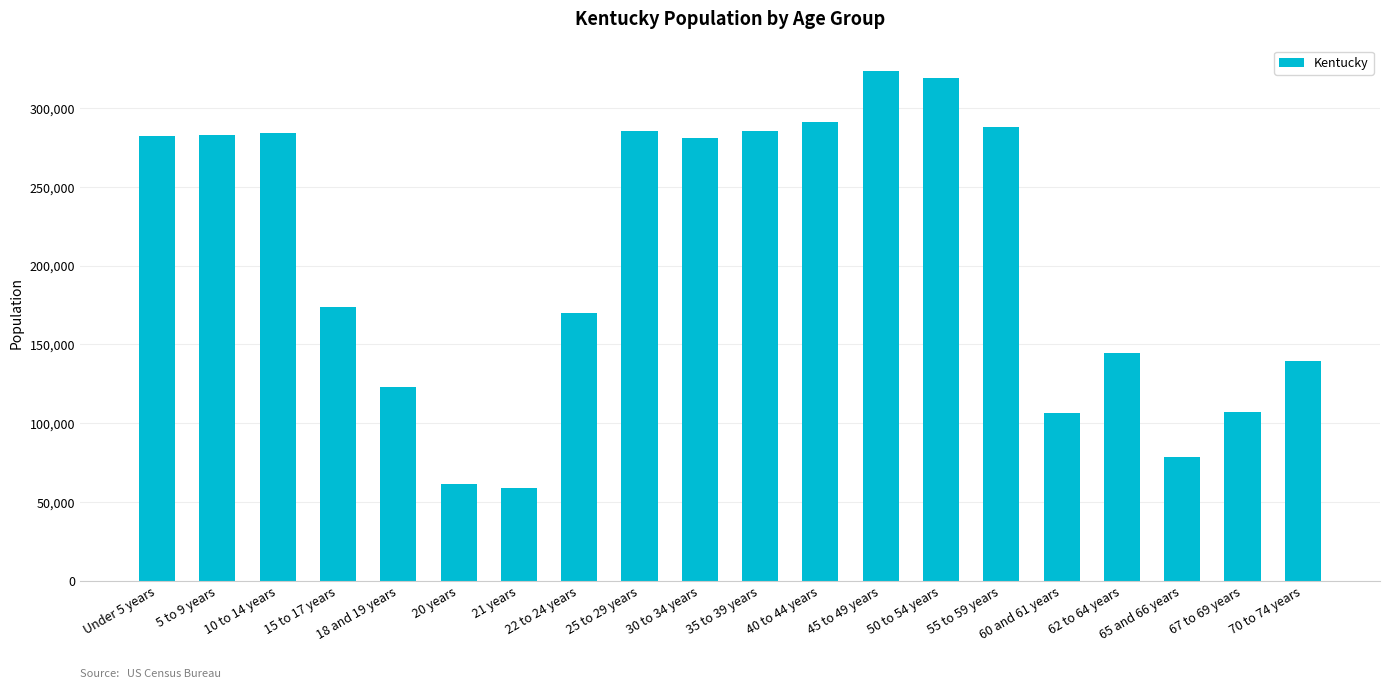

What is the value of the 10th bar from the left?

280920